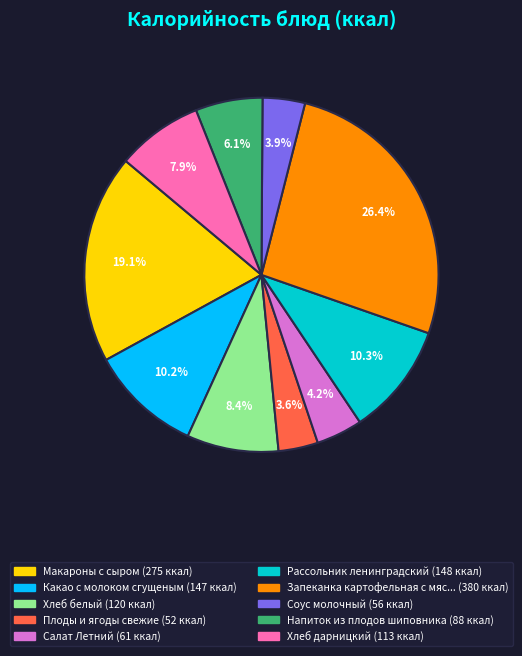

Count the number of slices in the pie.

10